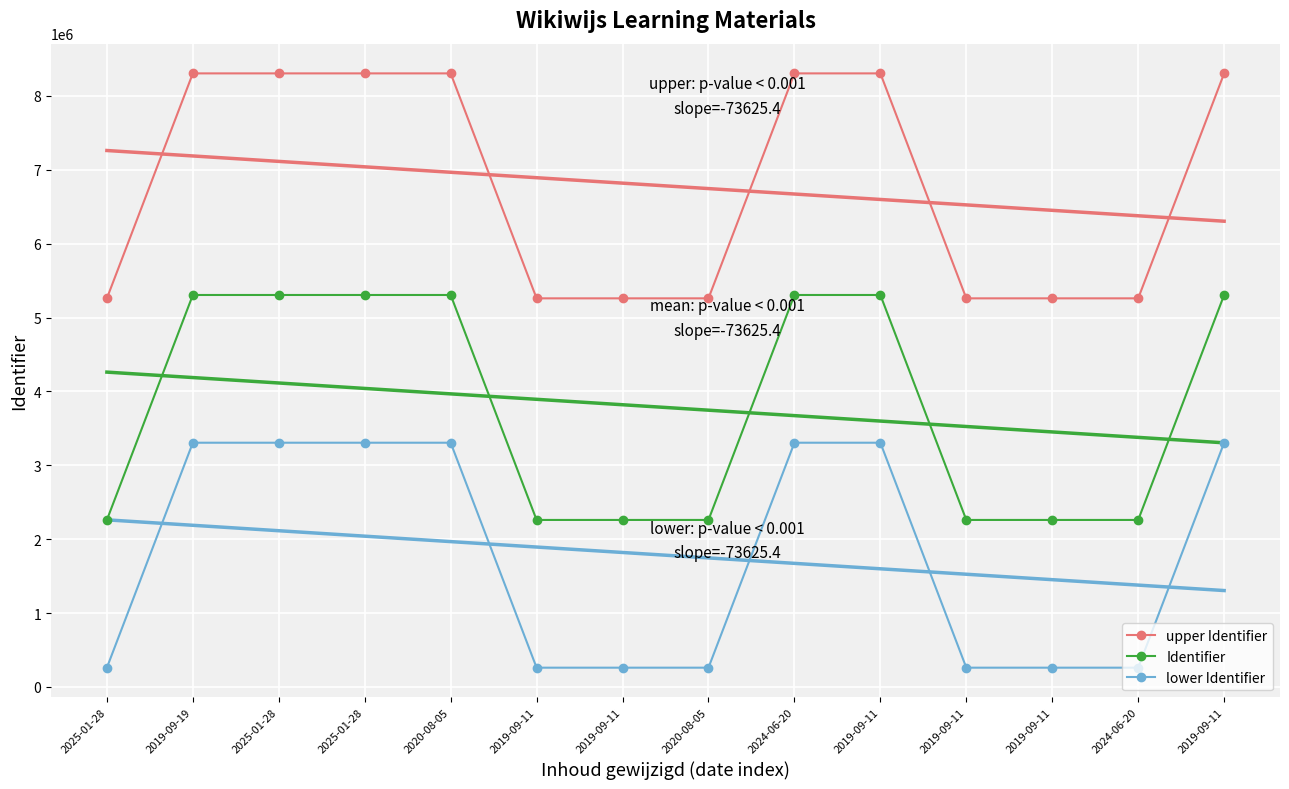

How many series are shown in this chart?

3